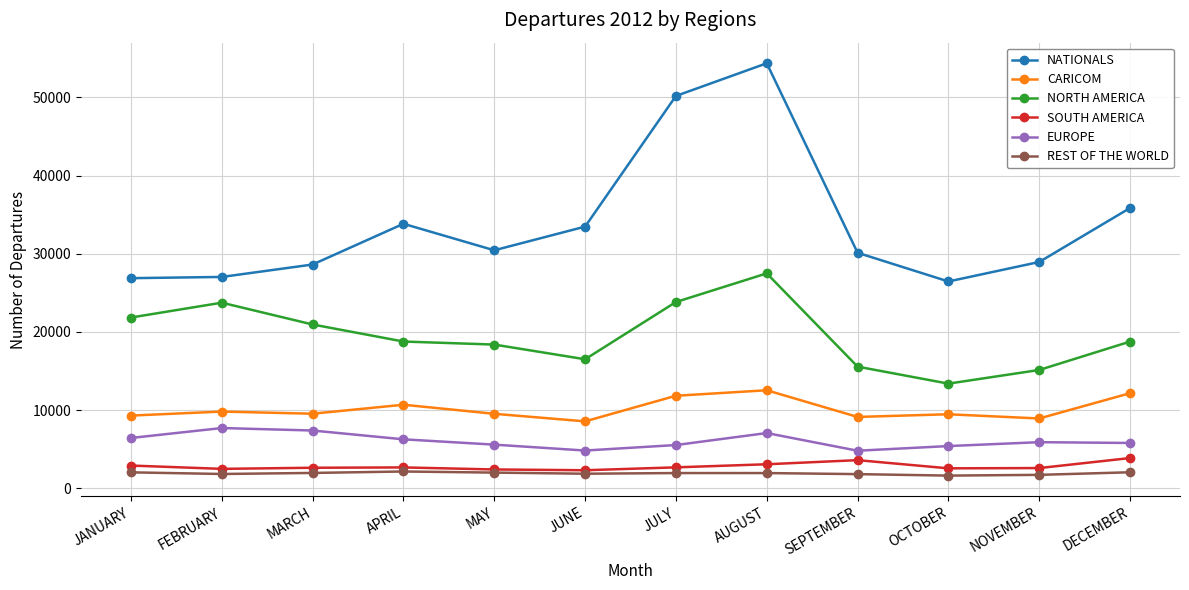

What is the label of the 1st point from the right?

DECEMBER